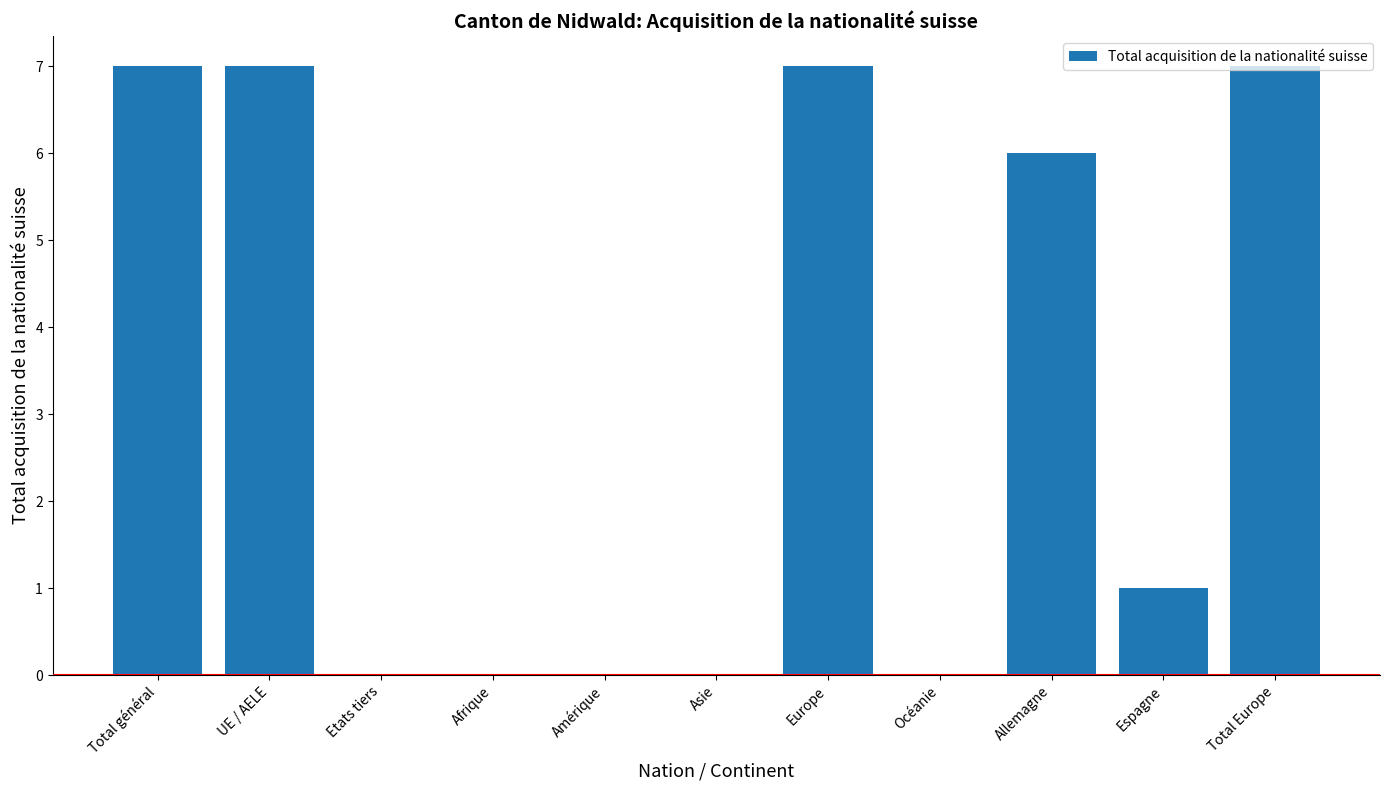

What is the maximum value shown in the chart?

7